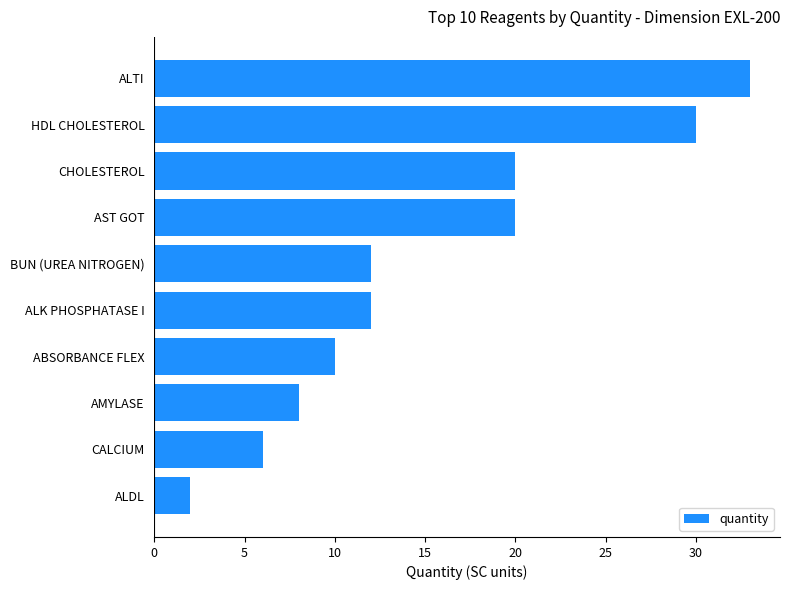

What is the greatest value displayed?

33